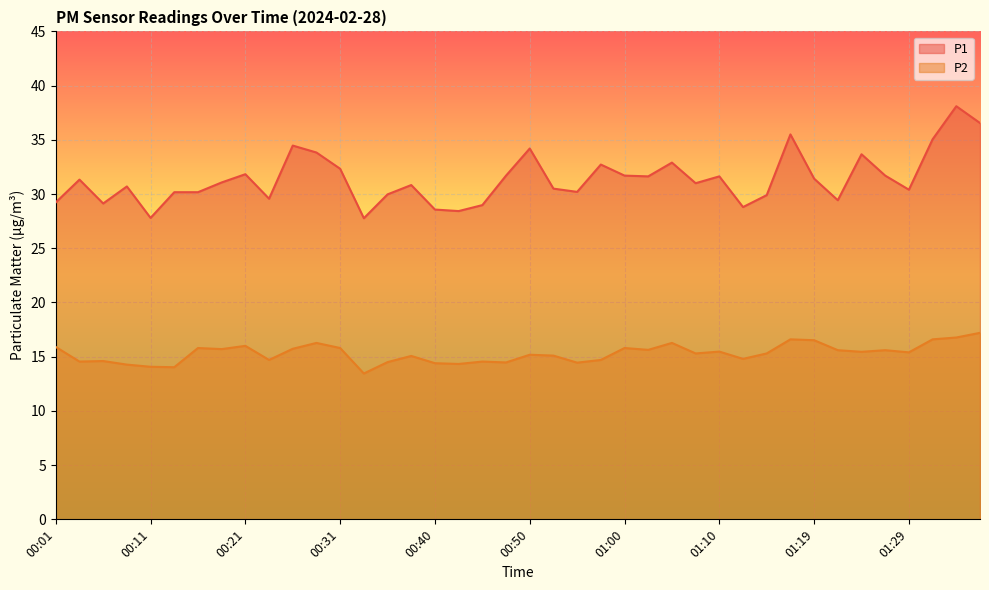

Which category has the lowest value in the P2 series?

00:33